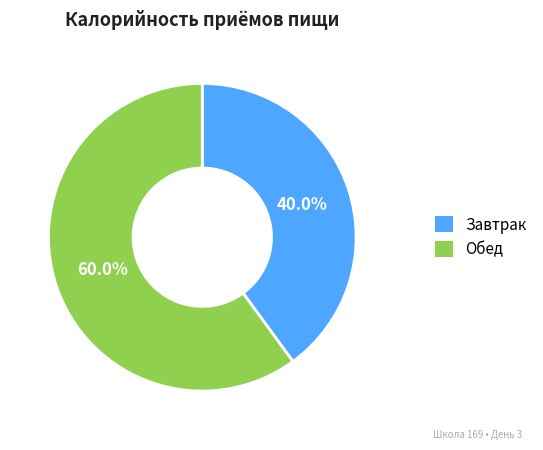

How many slices are in this pie chart?

2